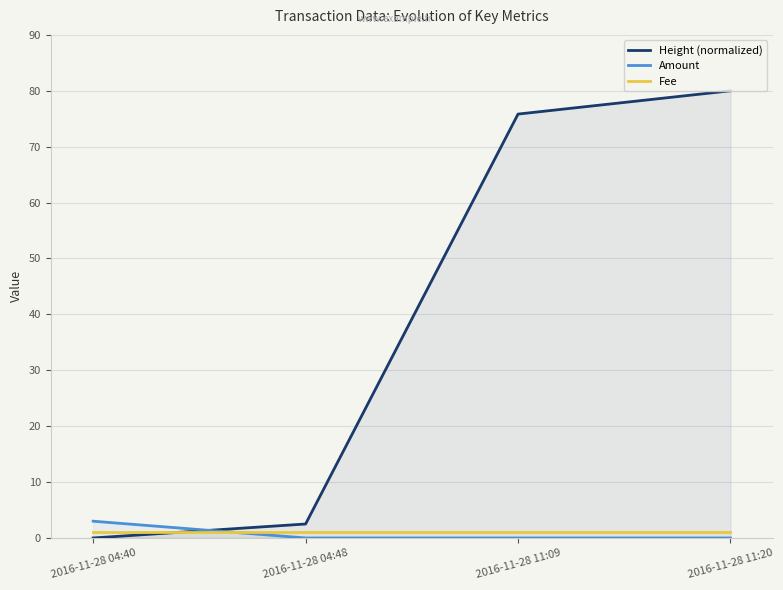

How many lines are shown in the chart?

3